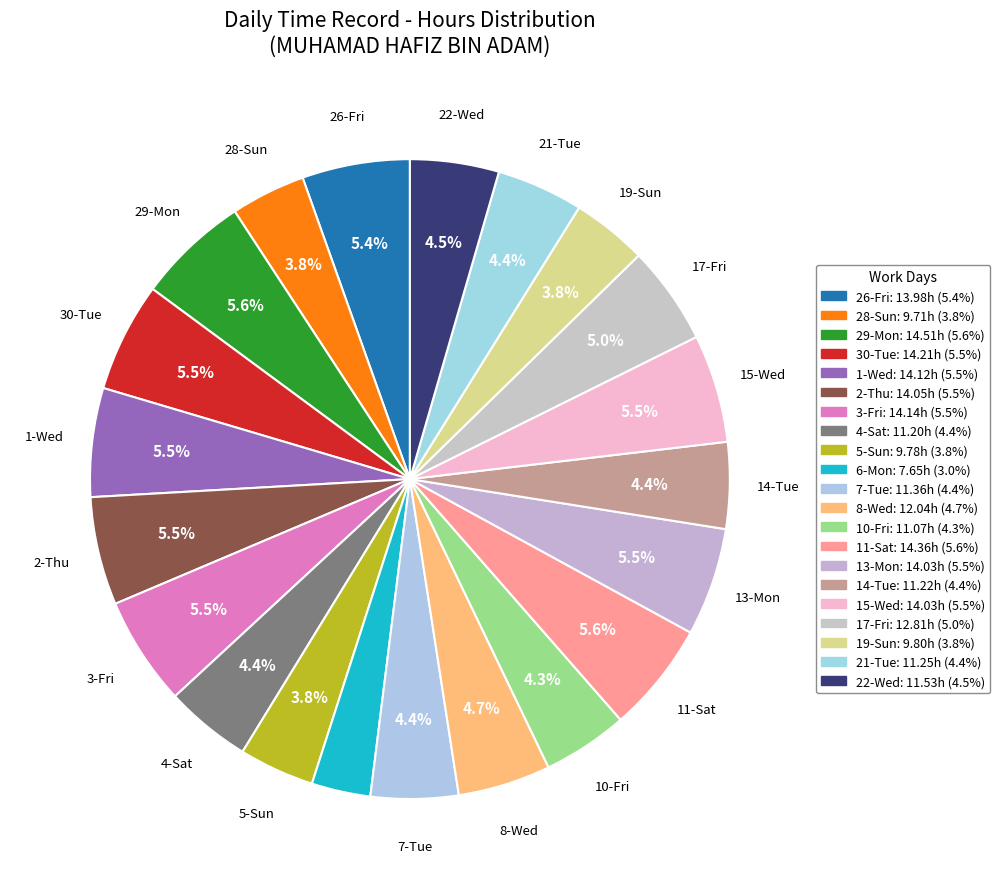

How many segments does this pie chart have?

21